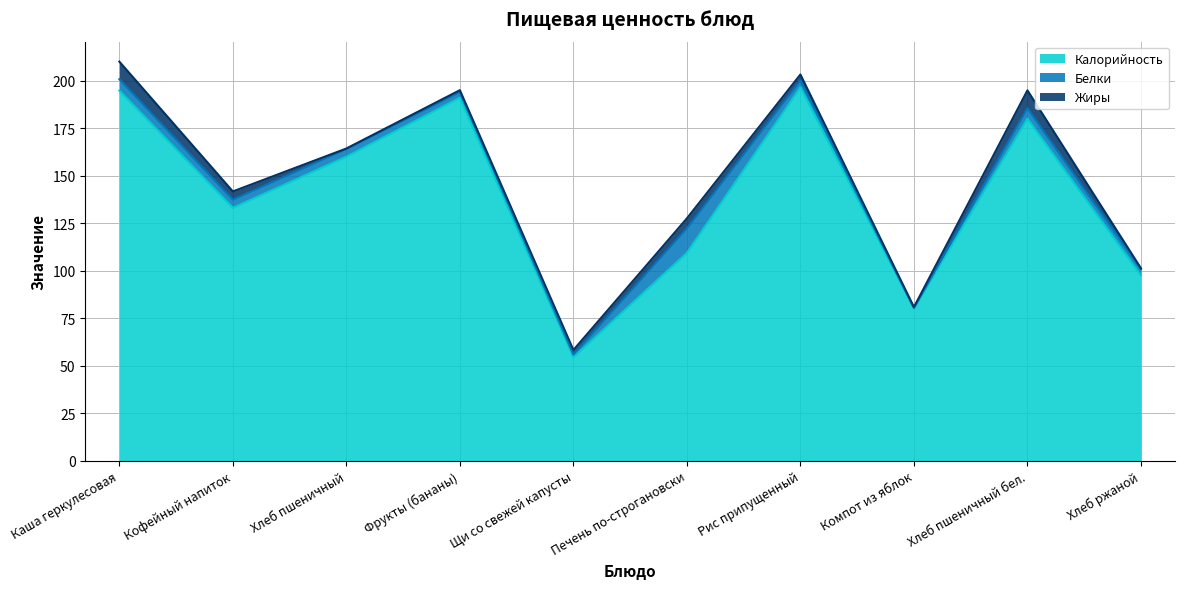

Where does the Калорийность series first go above 160?

Каша геркулесовая